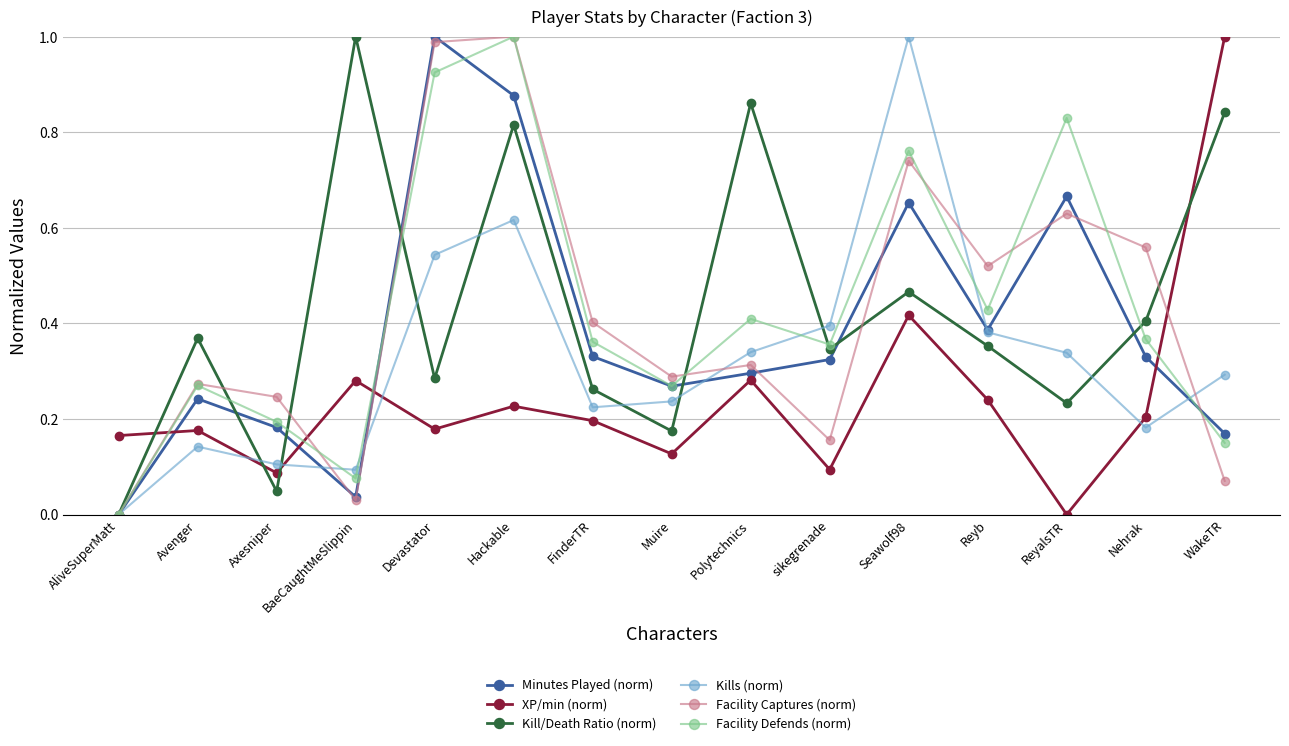

Is this an area chart (filled region under the line)?

No